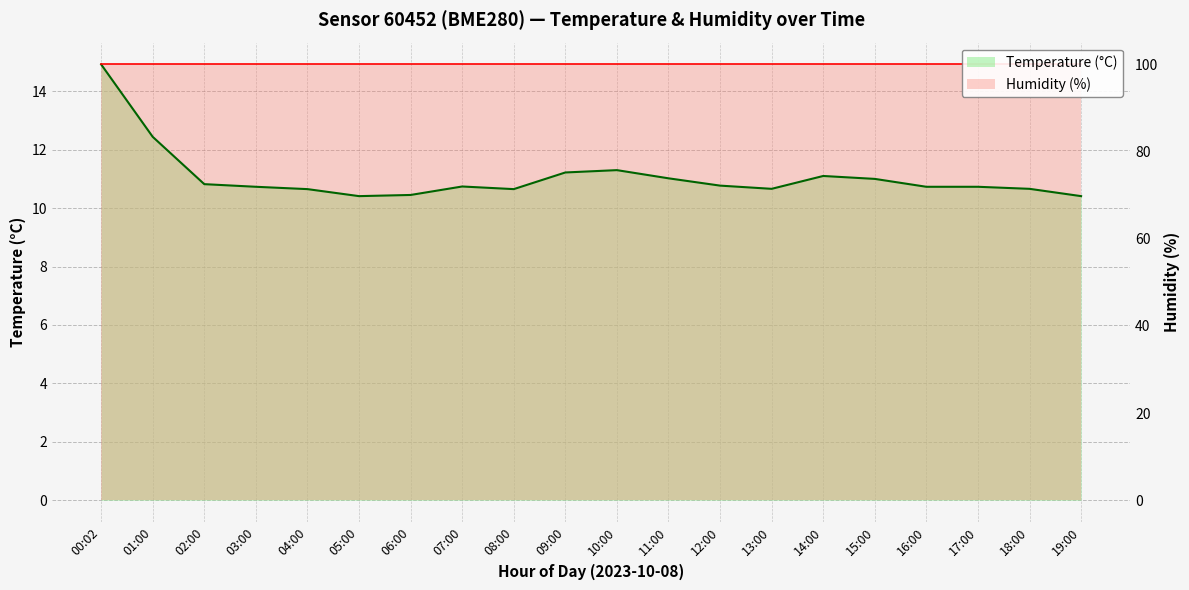

Rank the categories by value from highest to lowest.

00:02, 01:00, 10:00, 09:00, 14:00, 11:00, 15:00, 02:00, 12:00, 07:00, 03:00, 16:00, 17:00, 13:00, 18:00, 04:00, 08:00, 06:00, 05:00, 19:00